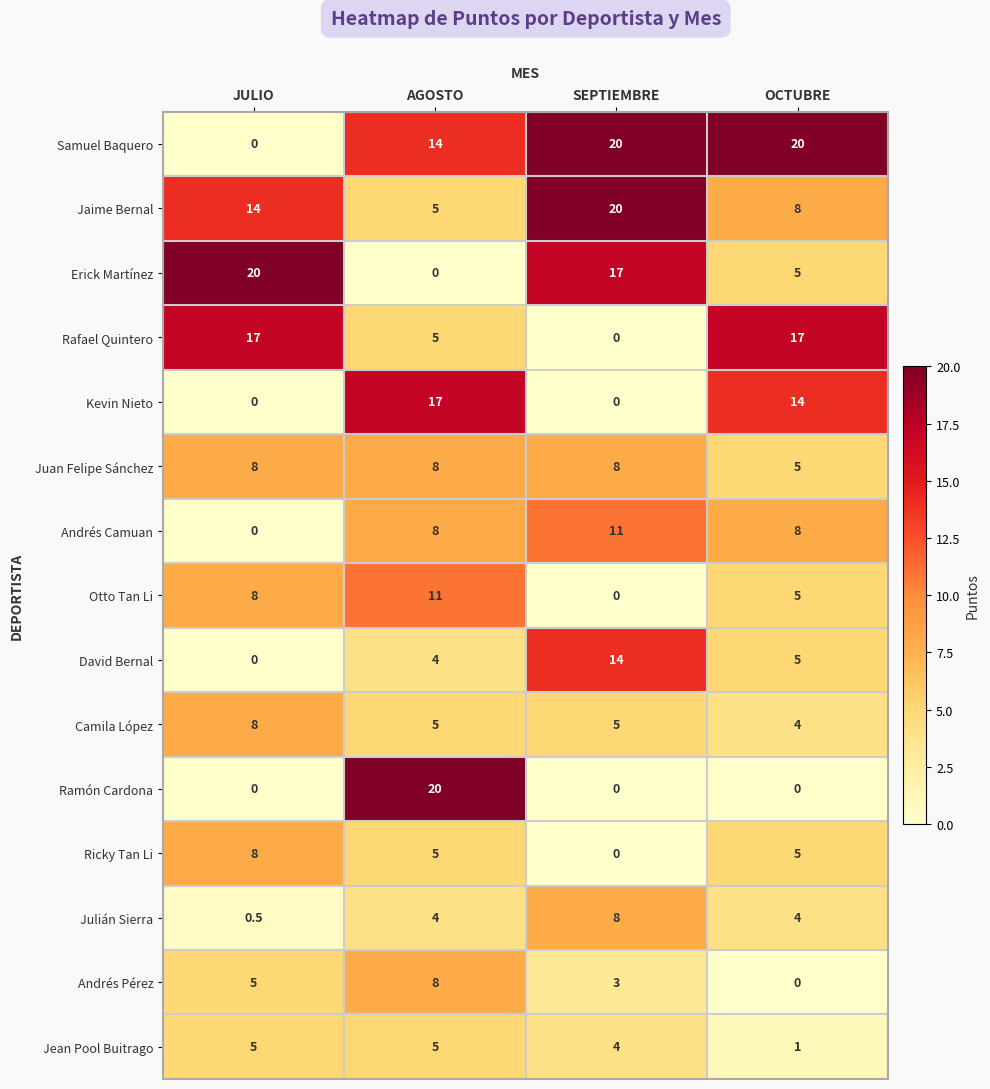

The value of Andrés Pérez at JULIO is 5.0. True or false?

True